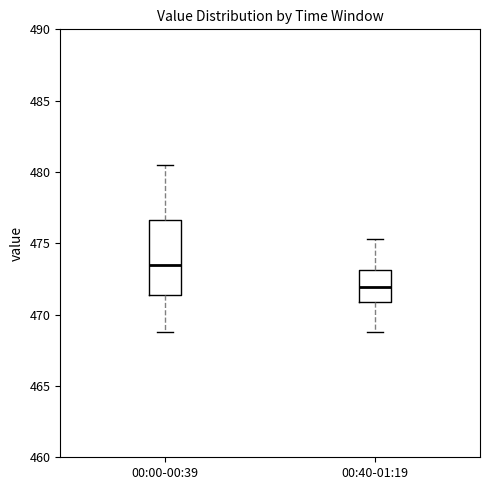

Which box has the lowest median line?

00:40-01:19